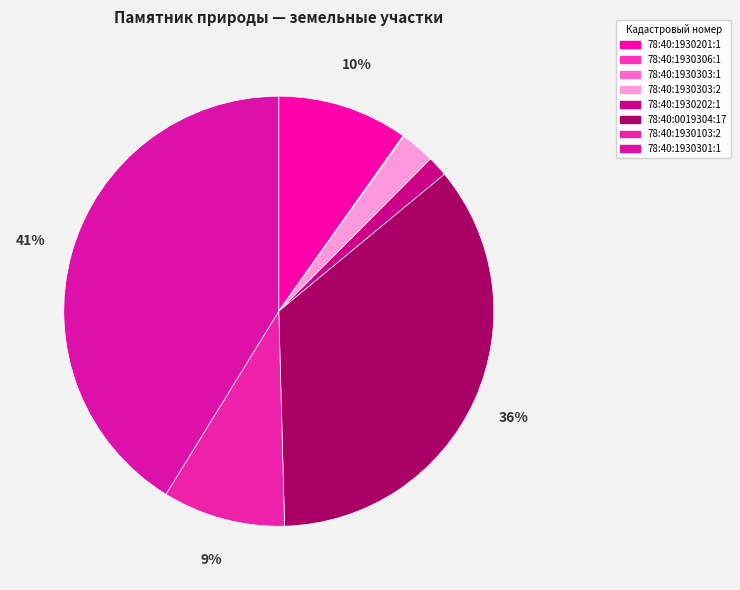

To the nearest percent, what portion does 78:40:1930103:2 represent?

9%